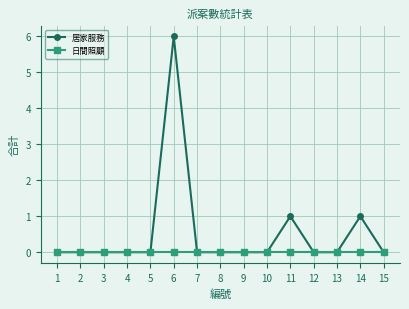

Does the chart display data point markers on the line(s)?

Yes